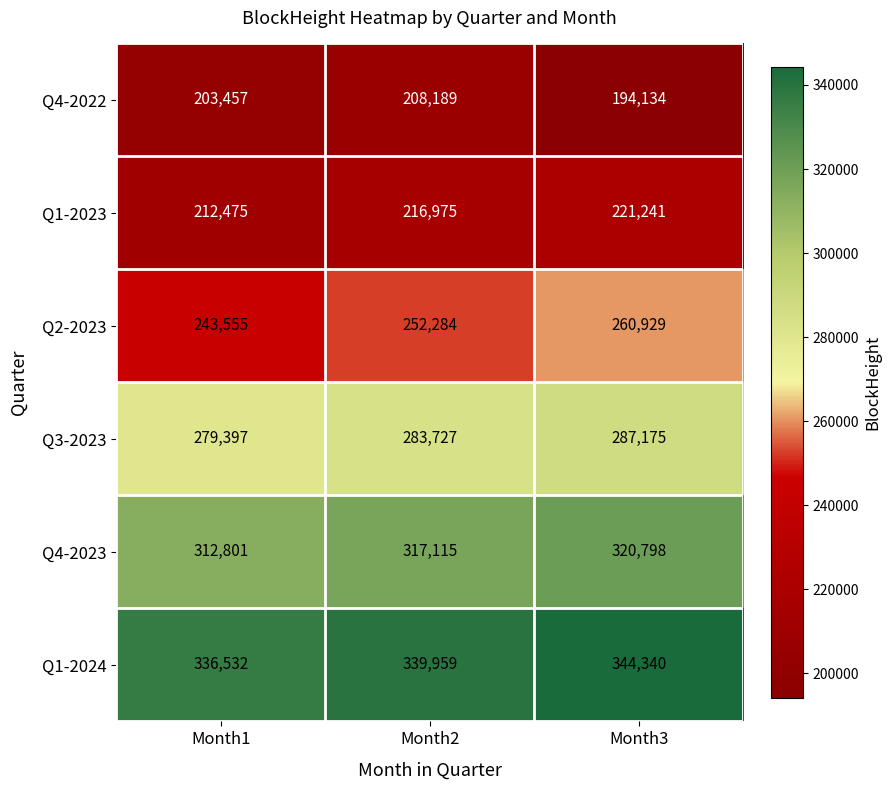

True or false: Q3-2023 has a value of 287175 at Month3.

True